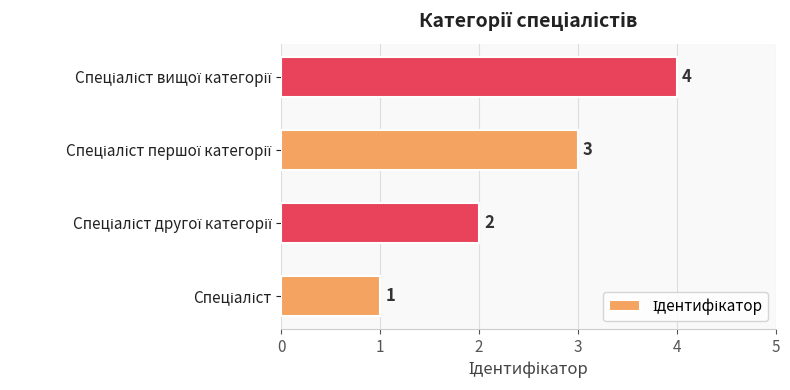

What is the maximum value shown in the chart?

4